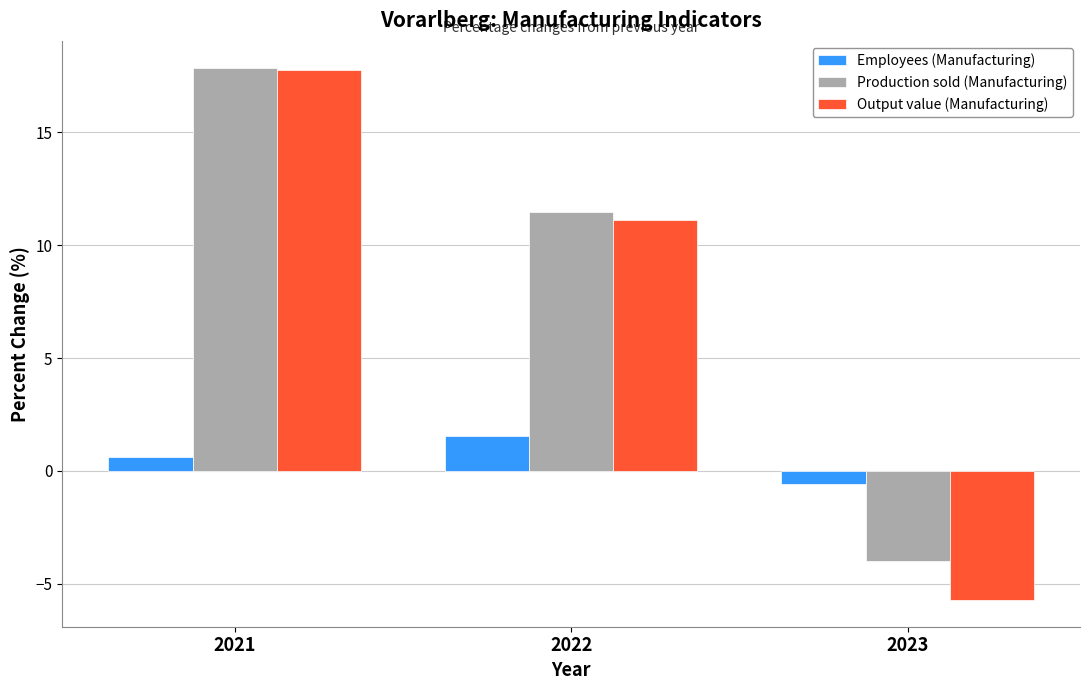

Which series has the largest range (max minus min)?

Output value (Manufacturing)